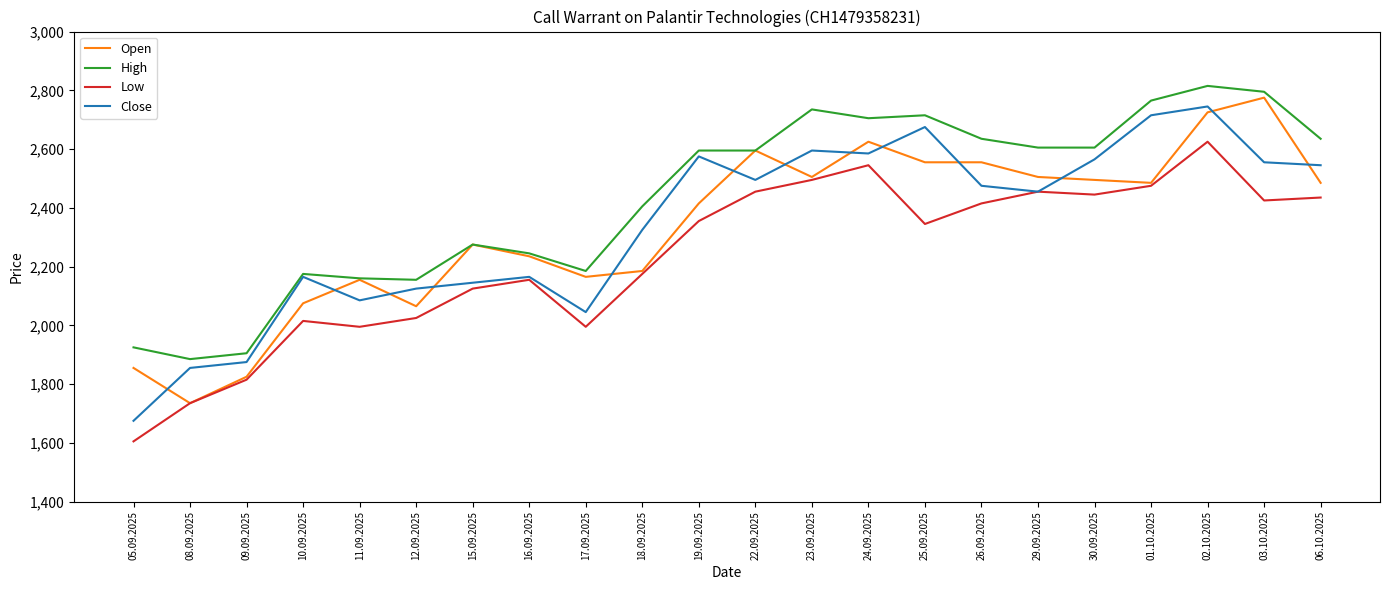

What is the sum of the High values at 08.09.2025 and 11.09.2025?

4045